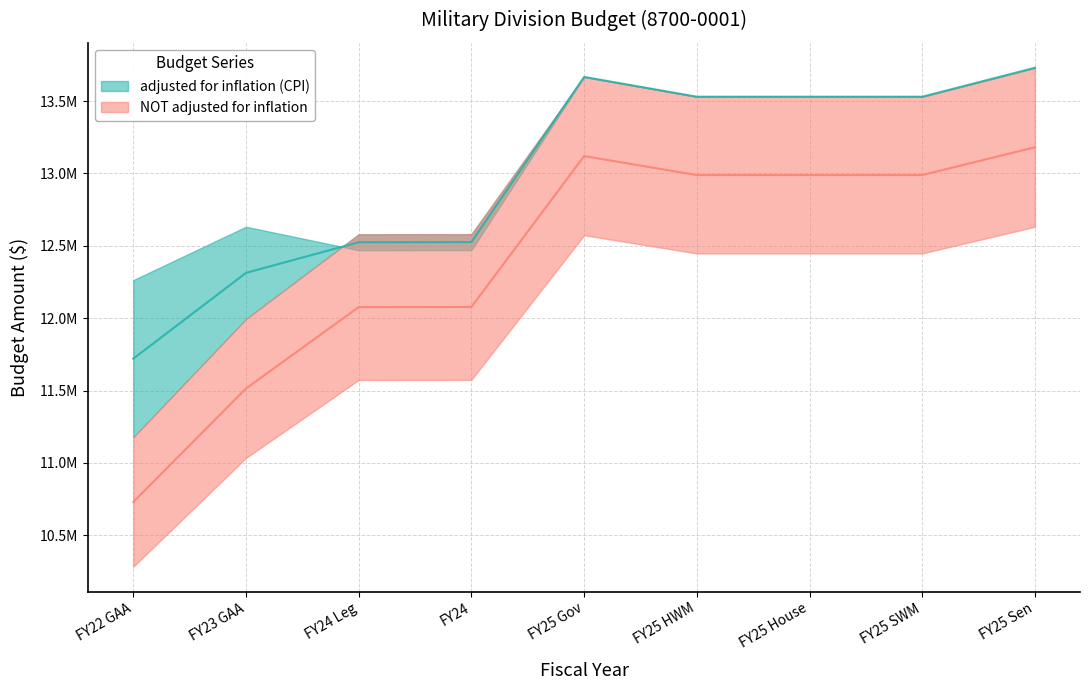

Rank the categories by value from lowest to highest.

FY22 GAA, FY23 GAA, FY24 Leg, FY24, FY25 HWM, FY25 House, FY25 SWM, FY25 Gov, FY25 Sen